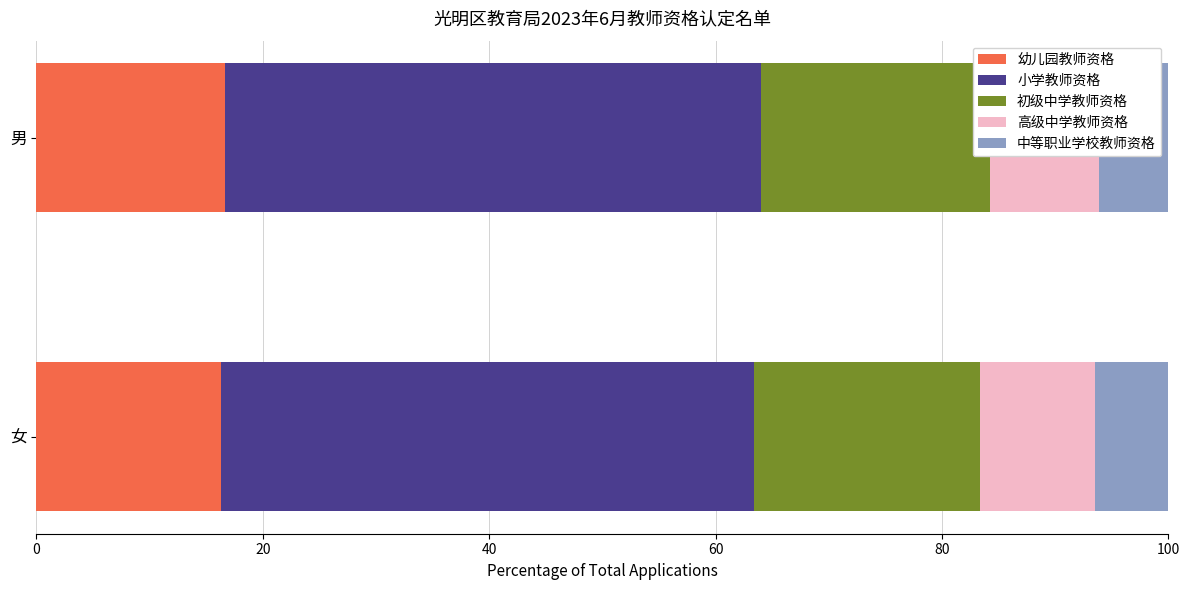

List the series in order of their peak value, lowest first.

中等职业学校教师资格, 高级中学教师资格, 幼儿园教师资格, 初级中学教师资格, 小学教师资格